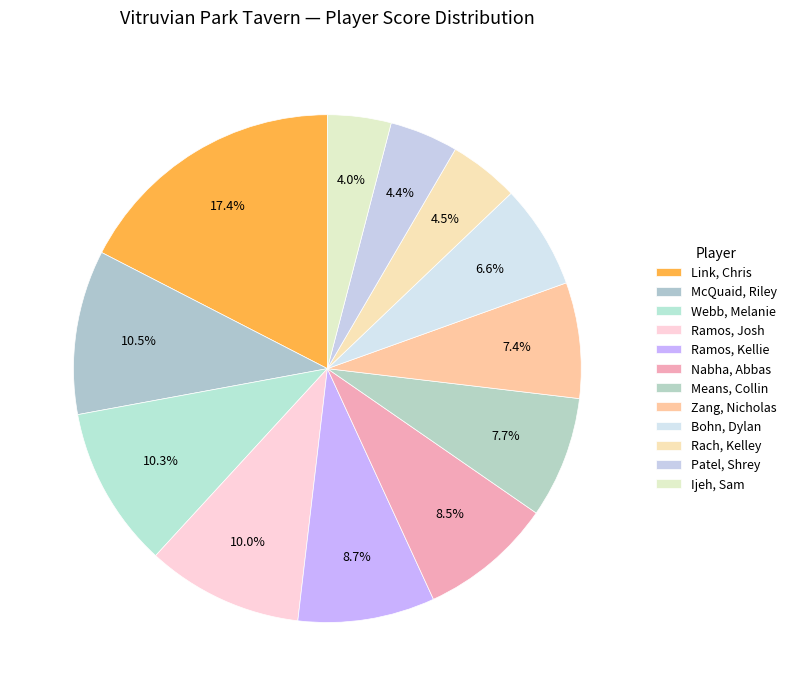

To the nearest percent, what is the average slice percentage?

8%